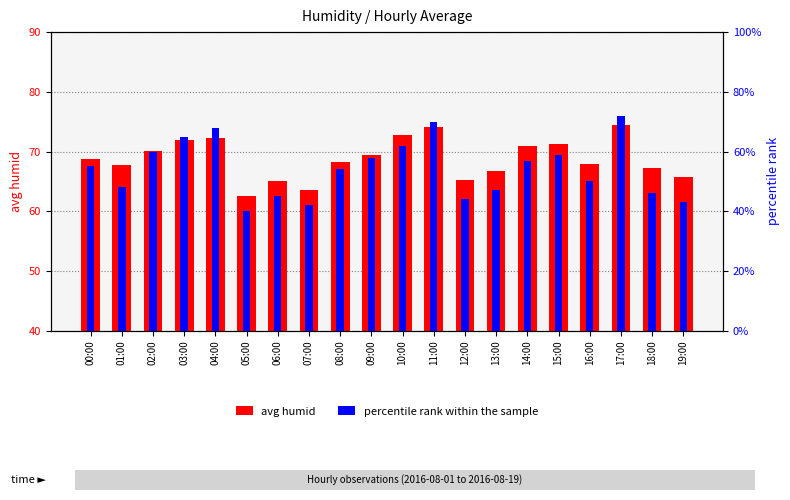

What is the value of the avg humid bar at the 11th from the left?

72.8